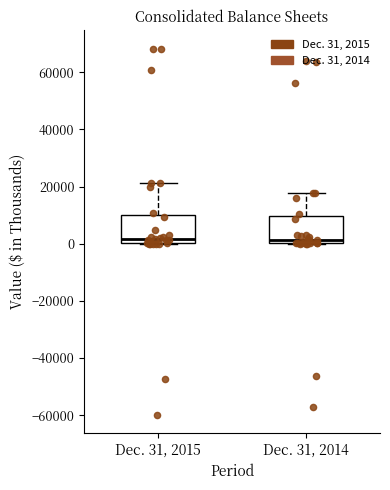

Where does the upper whisker of the box for Dec. 31, 2014 end on the y-axis? The values are not printed on the chart, so give them approximately, as read against the axis.

18000